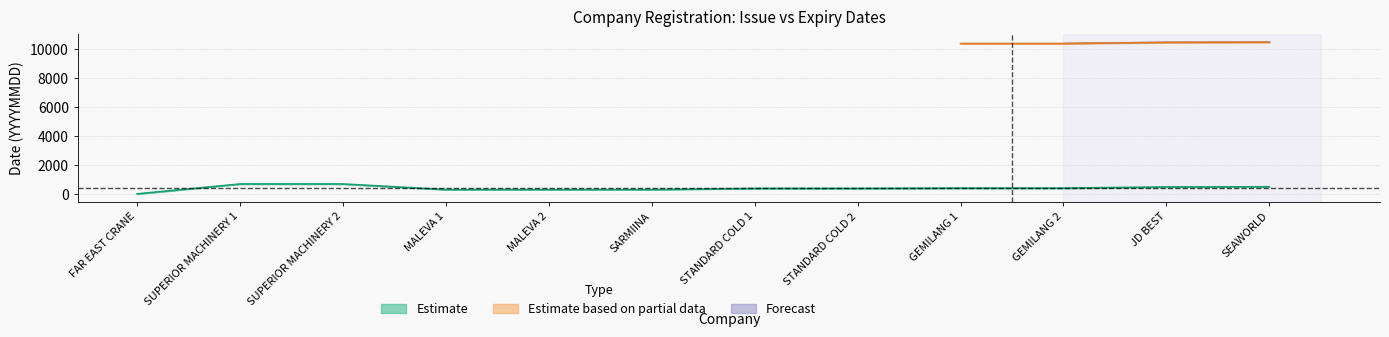

The value at GEMILANG 1 is 553. True or false?

False